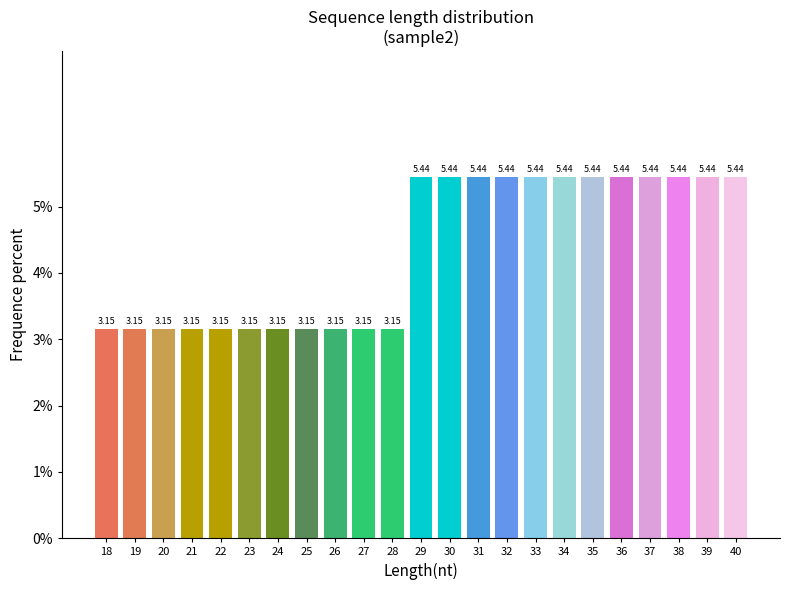

Approximately how many times larger is the value at 23 compared to 25?

1.0